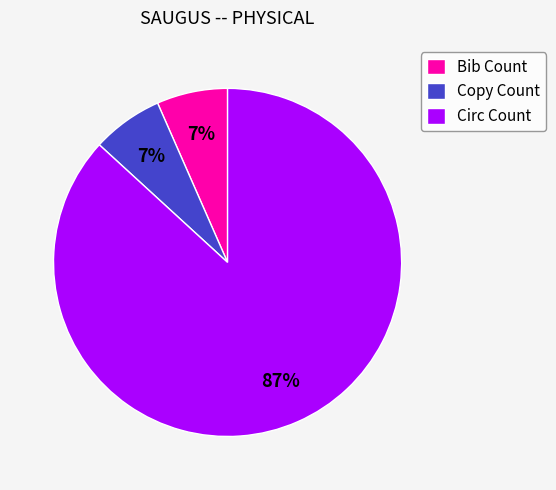

Is there a majority slice in this chart?

Yes